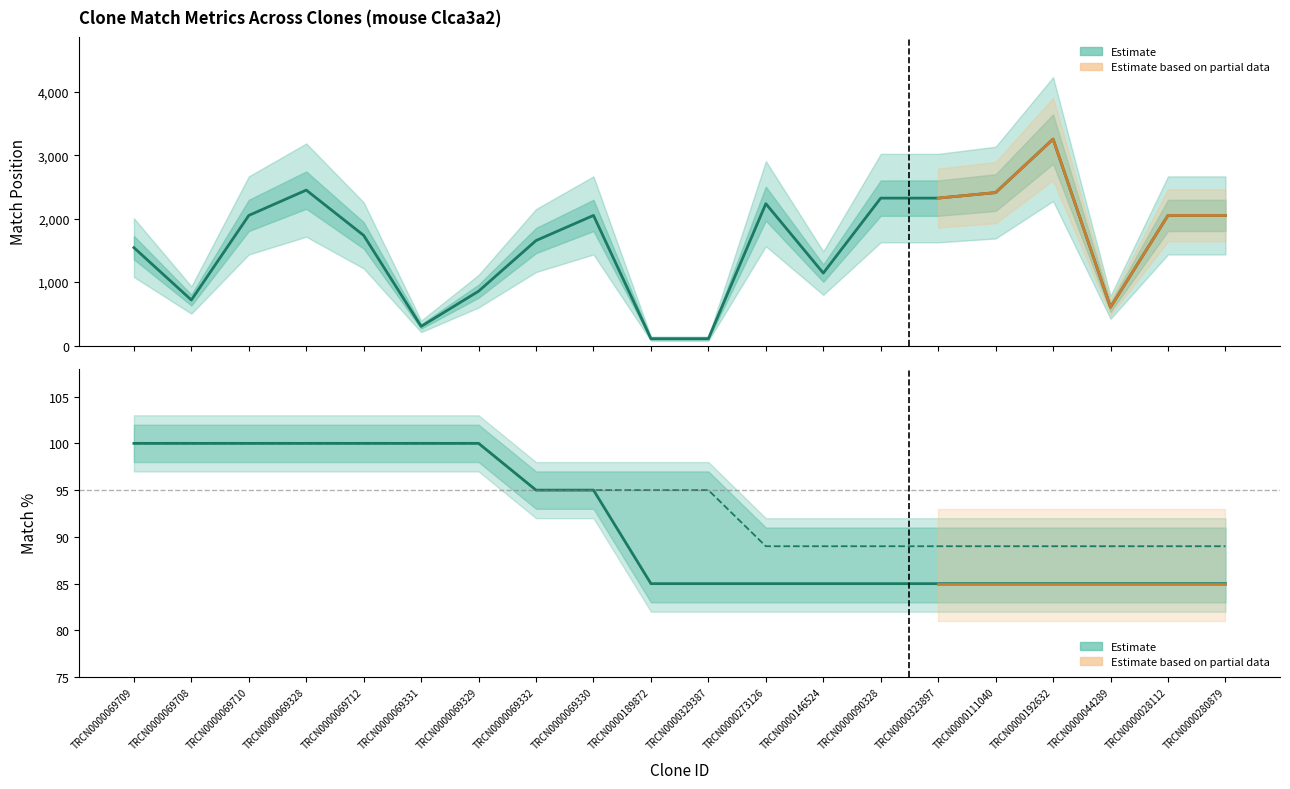

Does the chart have visible grid lines?

No